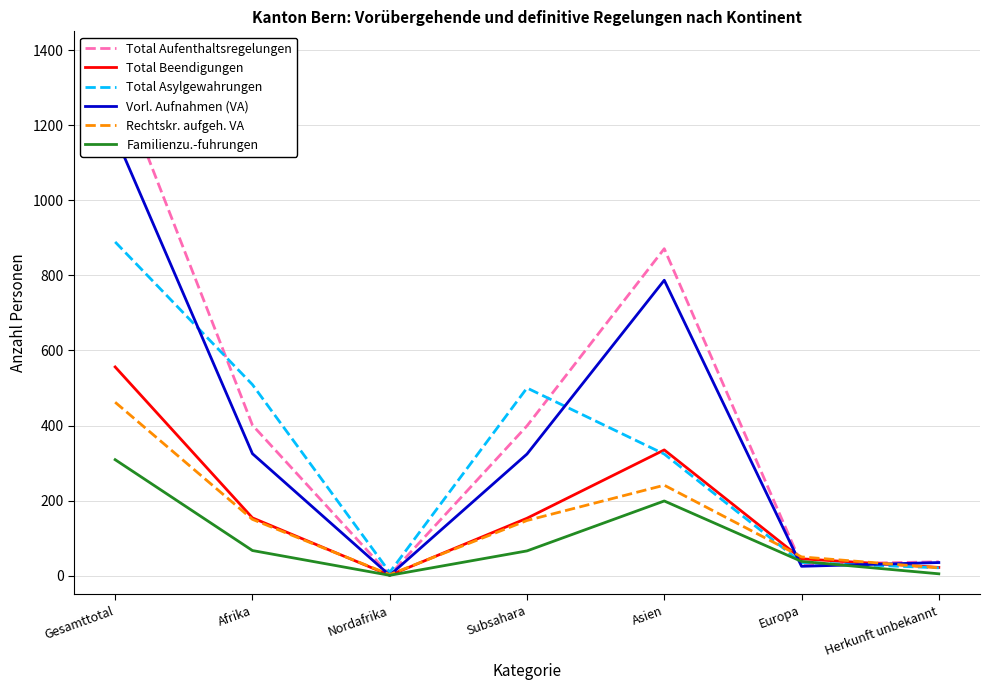

Where is the first local maximum for Total Beendigungen?

Asien